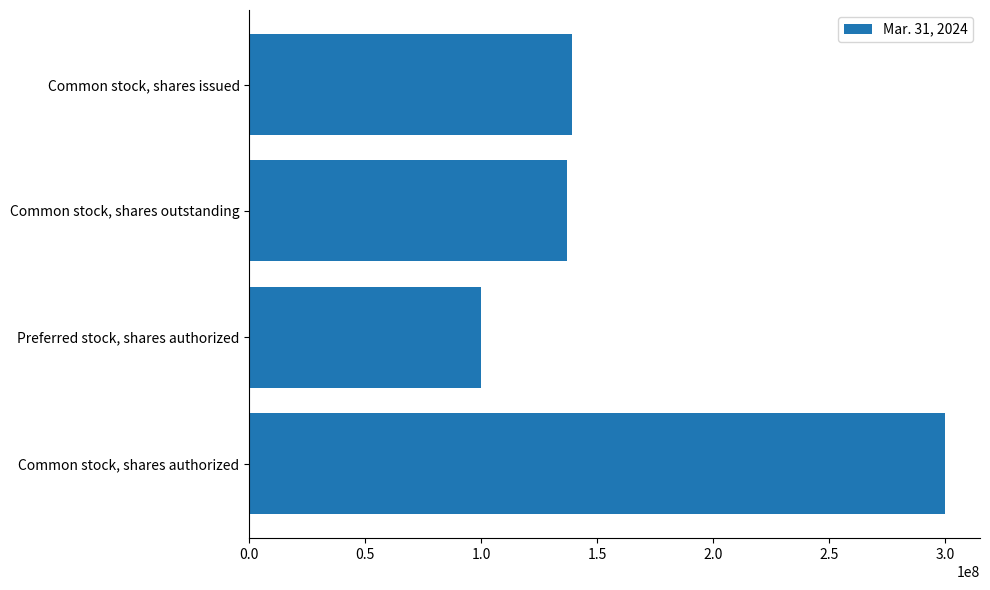

What is the greatest value displayed?

300000000